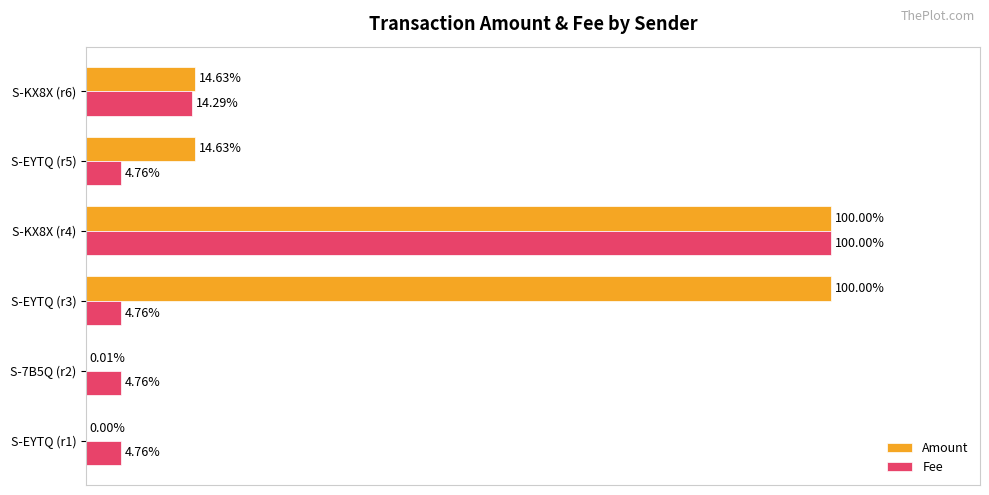

Which series has the largest total across all categories?

Amount